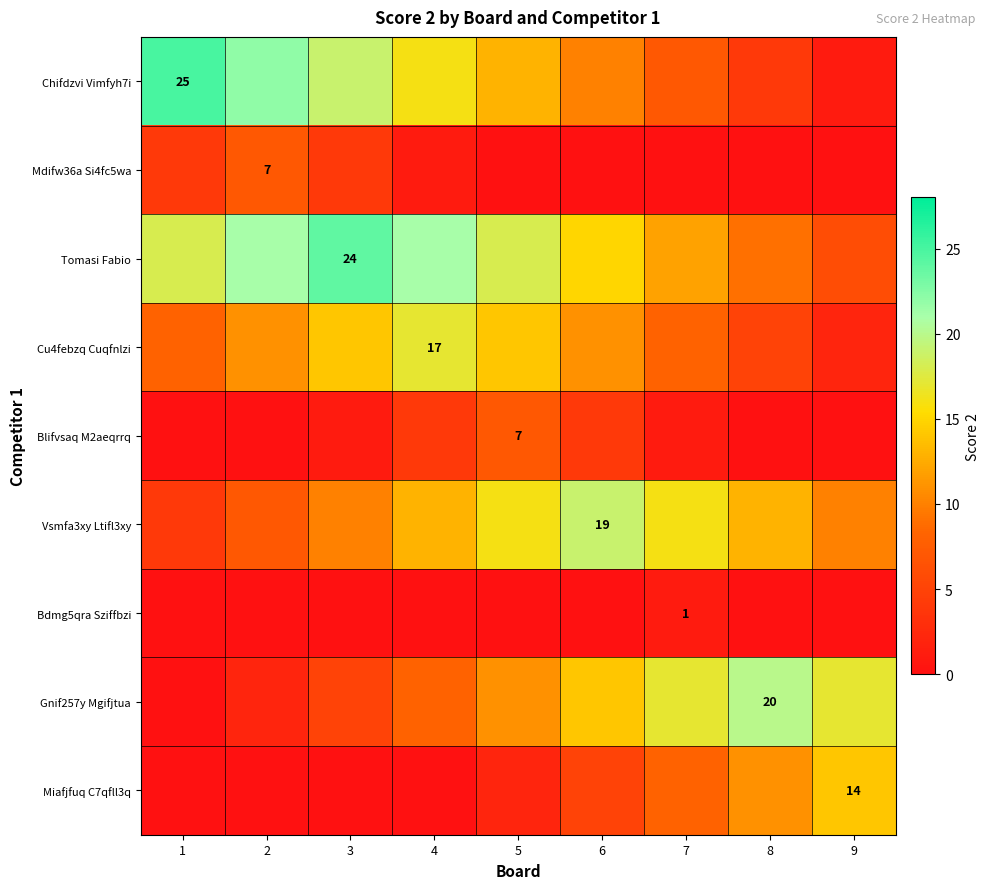

Between 3 and 7, which is larger?

3